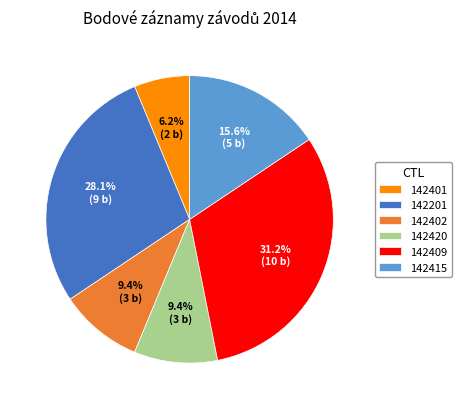

Is the sum of 142201 and 142409 greater than half?

Yes